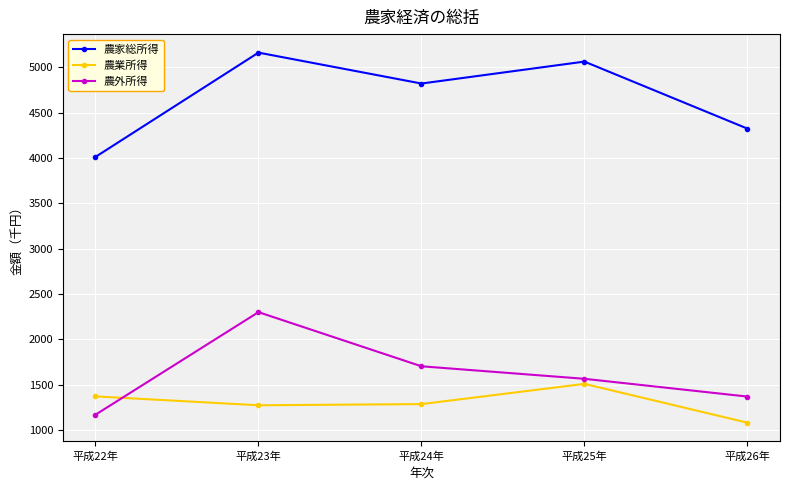

Which series has the largest total across all categories?

農家総所得